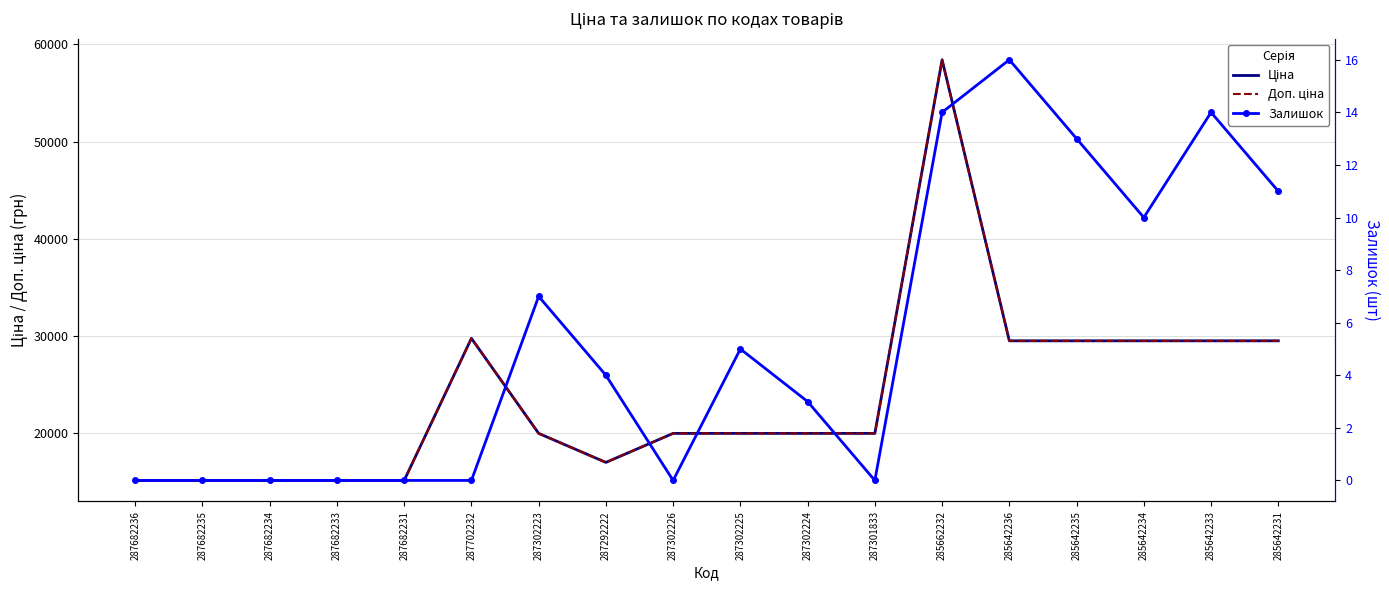

Rank the series at 287682236 from highest to lowest value.

Ціна, Доп. ціна, Залишок